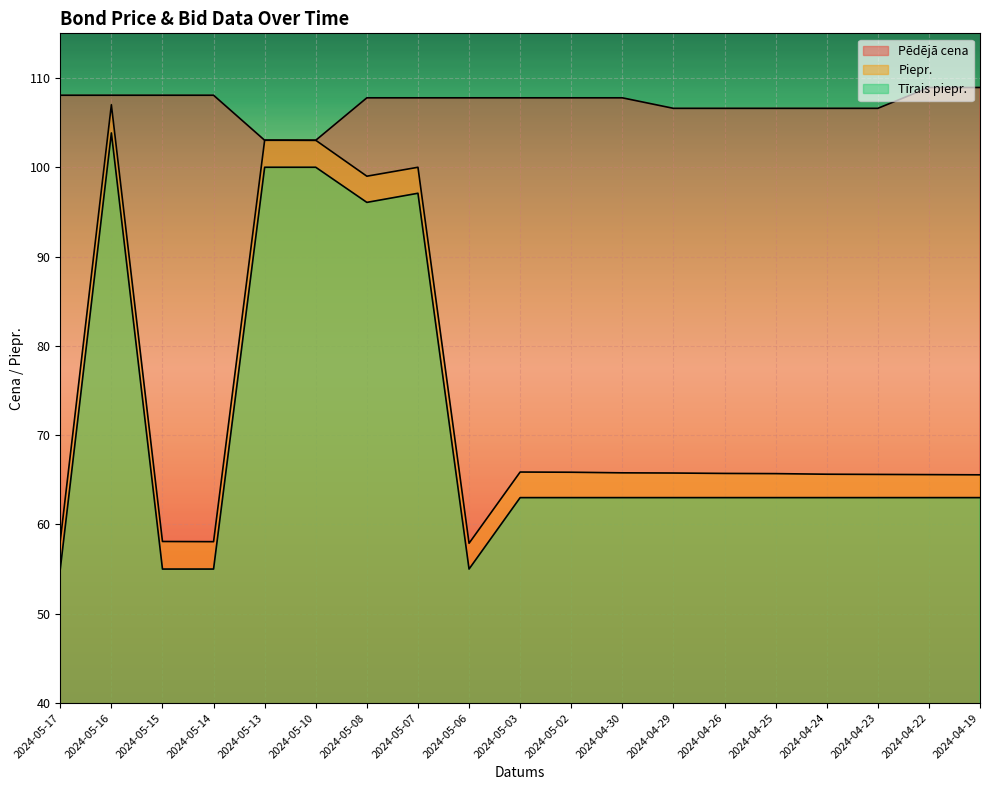

What is the difference between the maximum and minimum values in the Pēdējā cena series?

5.9